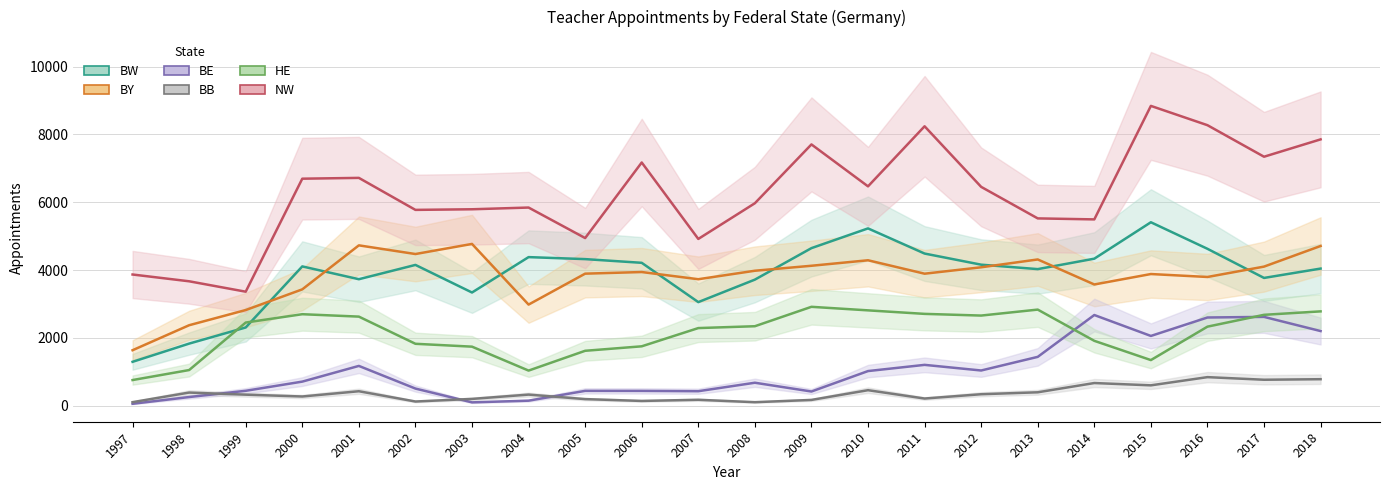

At 2013, list the series in order from smallest to largest.

BB, BE, HE, BW, BY, NW